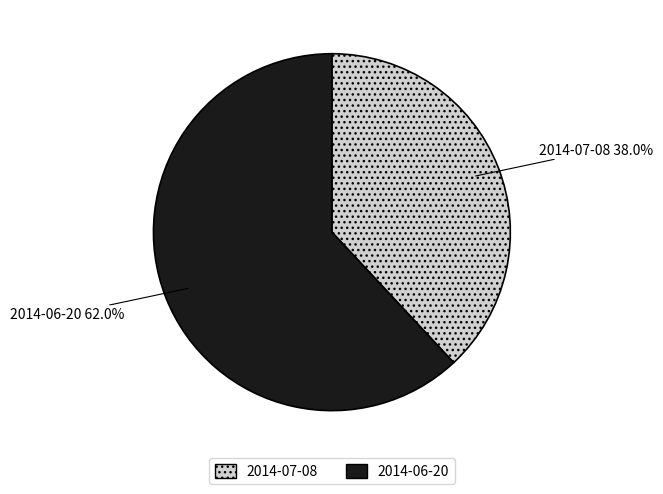

How many segments does this pie chart have?

2